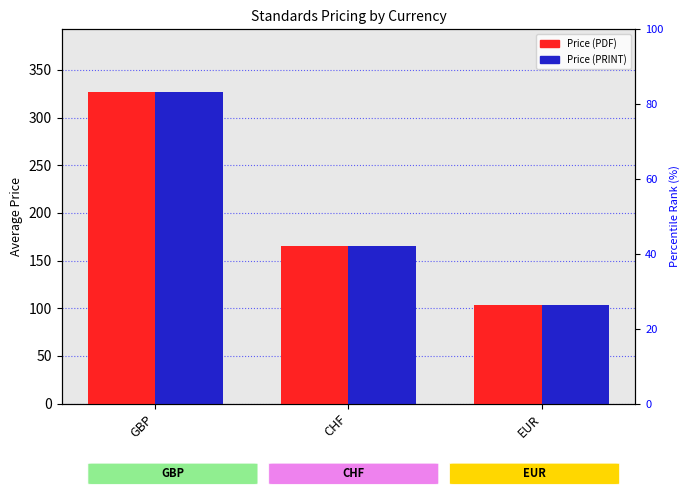

What is the difference between the Price (PRINT) values at CHF and EUR?

62.0